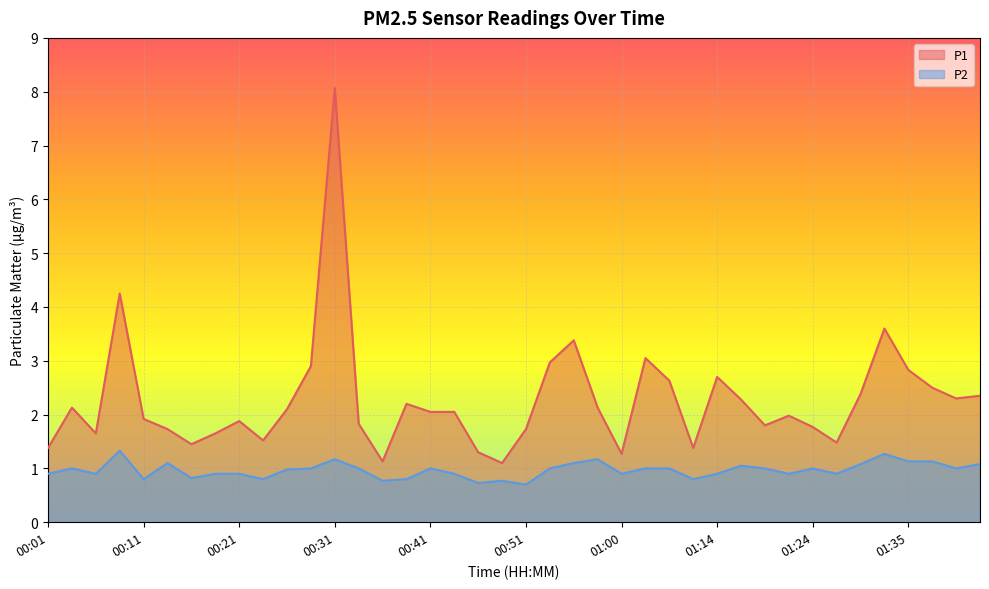

How many lines are shown in the chart?

2